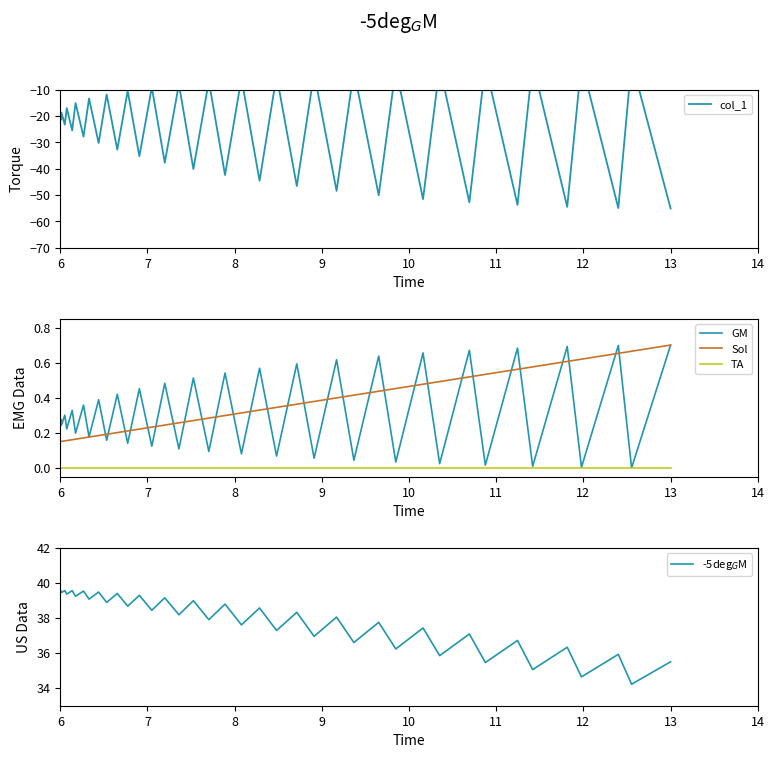

The Sol series shows 0.7 at 13. True or false?

True